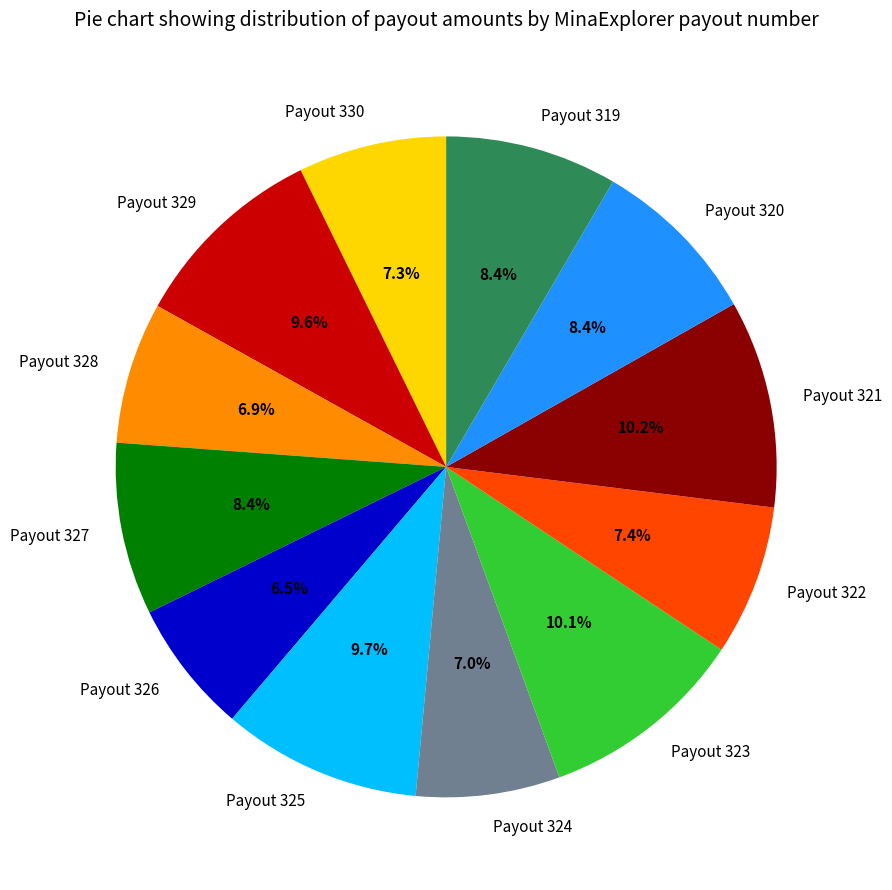

To the nearest percent, what percentage of the pie is Payout 322?

7%